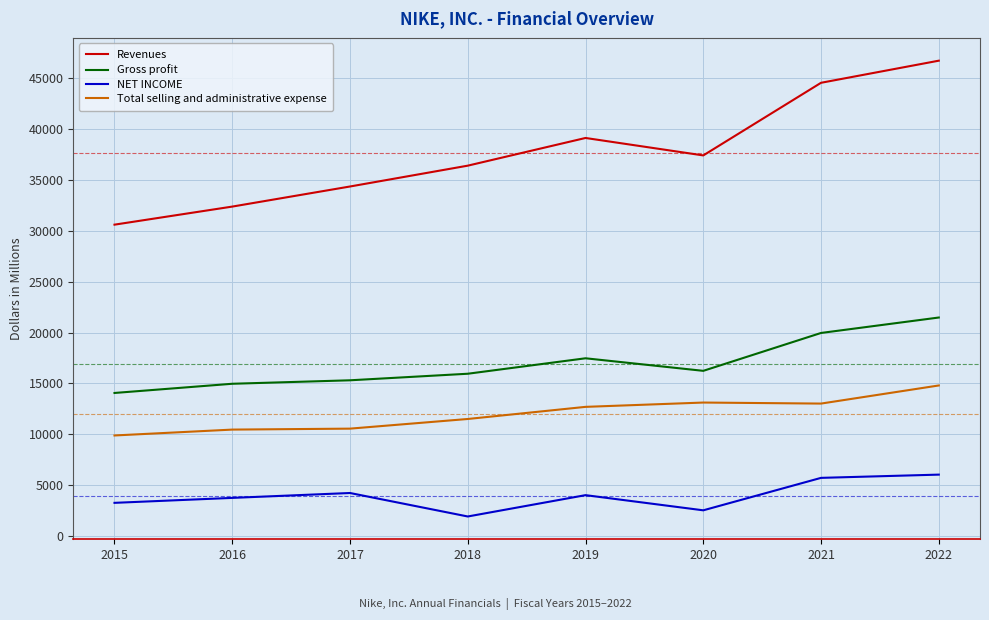

Is the value of Total selling and administrative expense at 2020 greater than the value of Gross profit at 2021?

No